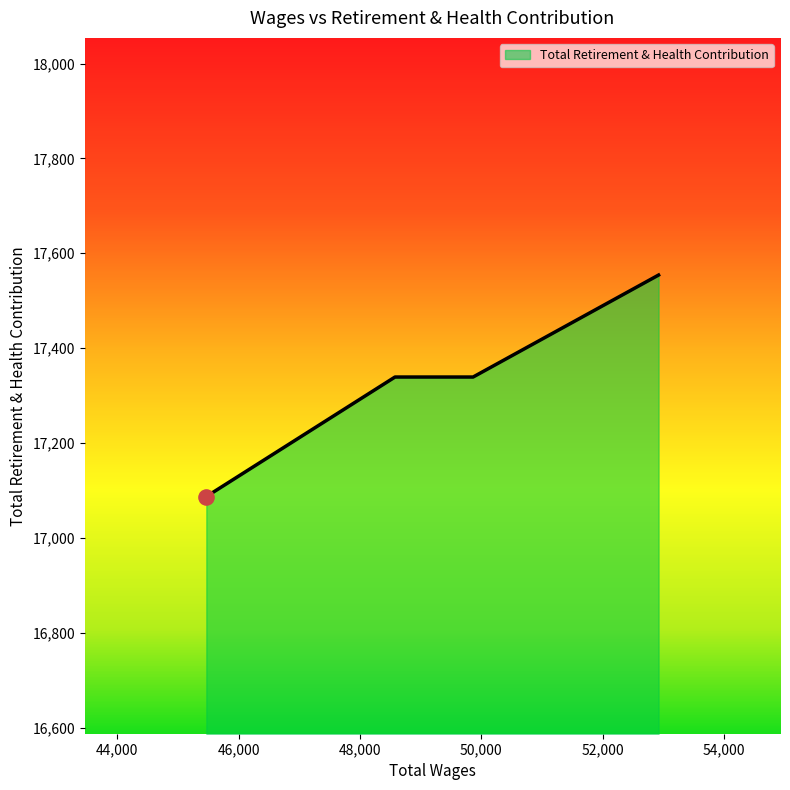

True or false: the data has more than 1 interior local peaks.

False